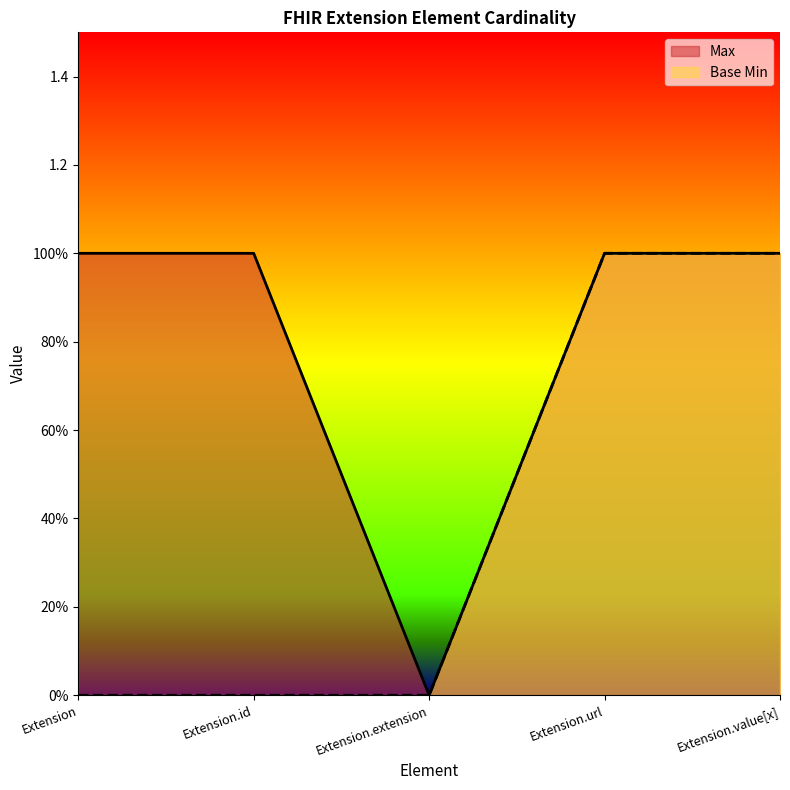

The value of Max at Extension.id is 1. True or false?

True